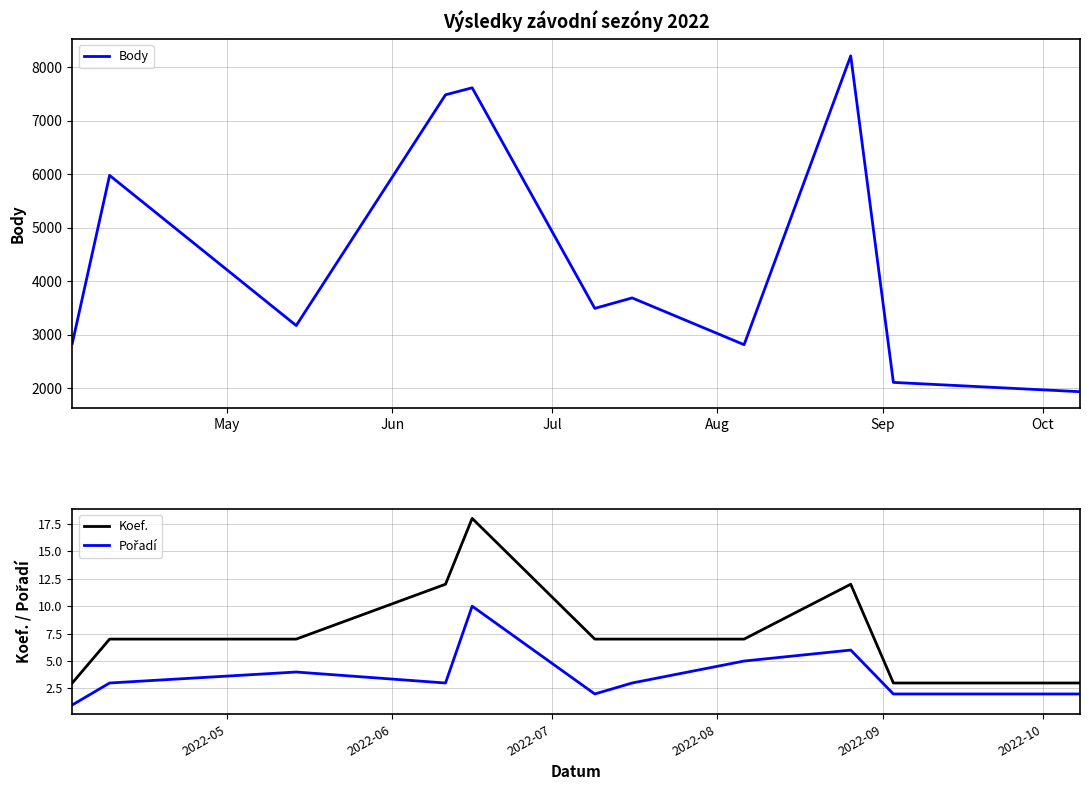

At how many categories does at least one series exceed 5462?

4